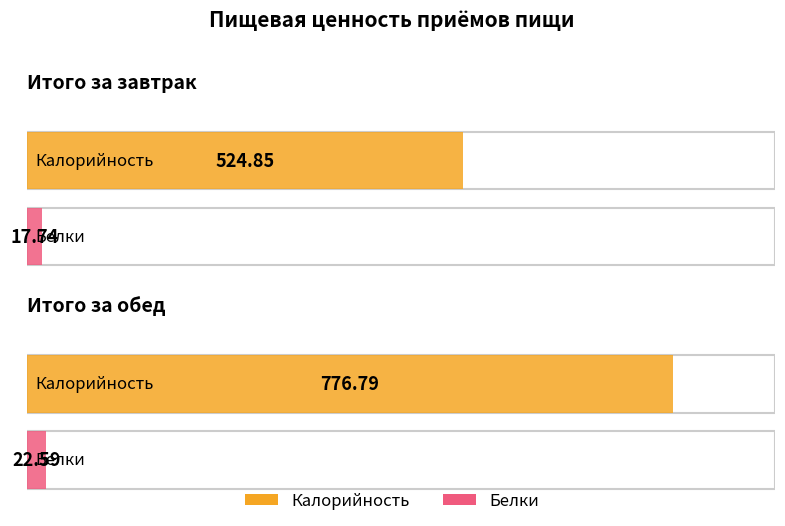

What is the average value of the Калорийность series?

650.8